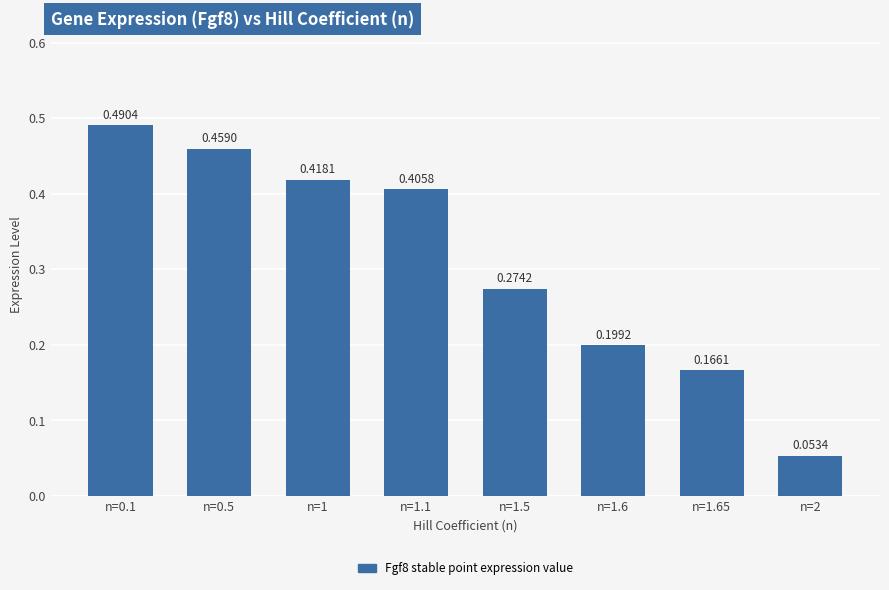

What is the sum of the values at n=1.65 and n=1?

0.6